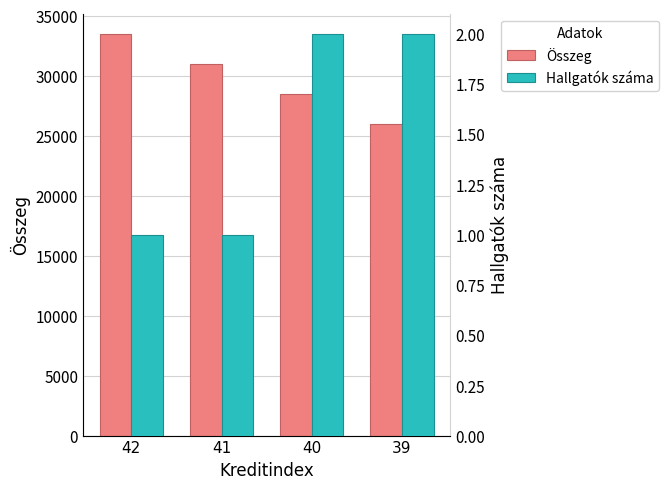

Does the chart contain any negative values?

No